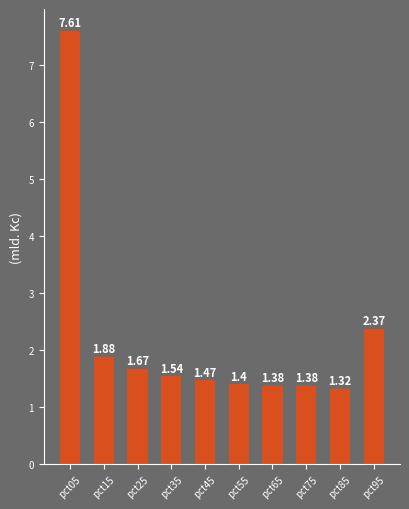

What is the sum of the values at pct85 and pct45?

2.8